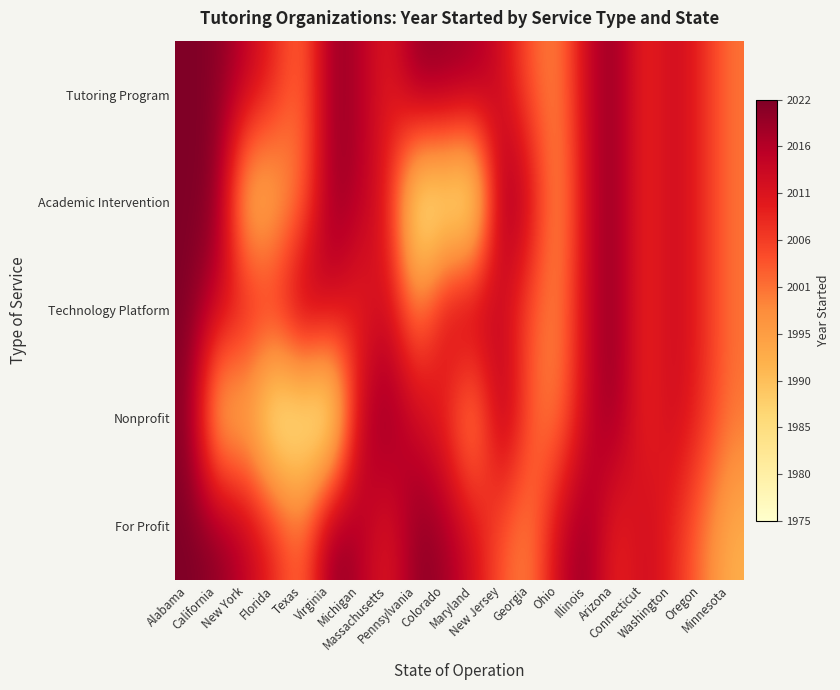

Which series has the largest total across all categories?

Tutoring Program